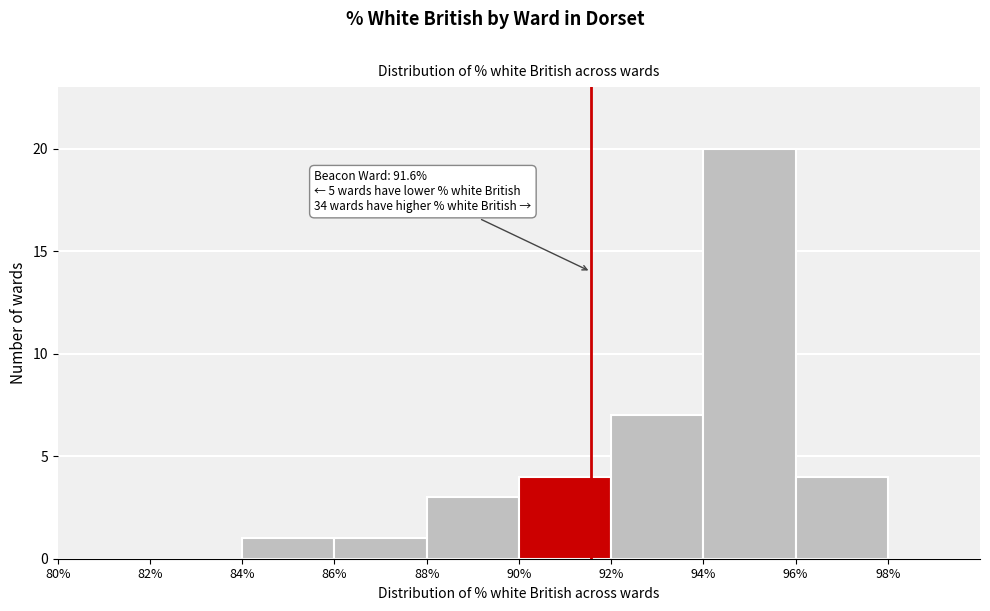

Which range on the x-axis has the tallest bar?

94% to 96%